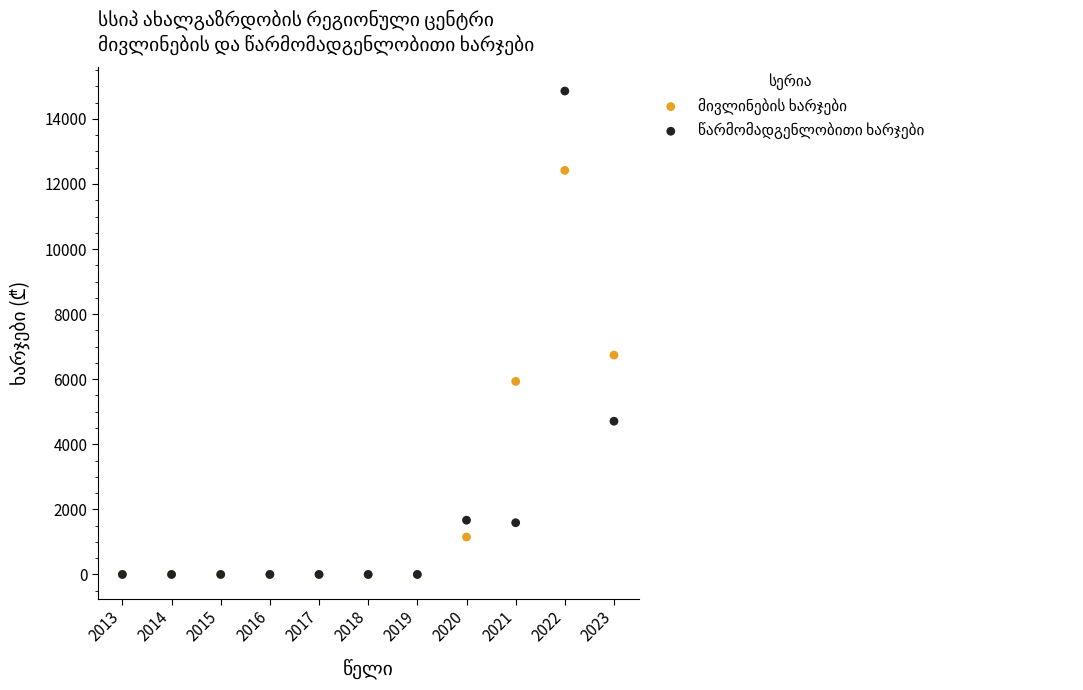

Across all series, what Y value is closest to 7428?

6741.4